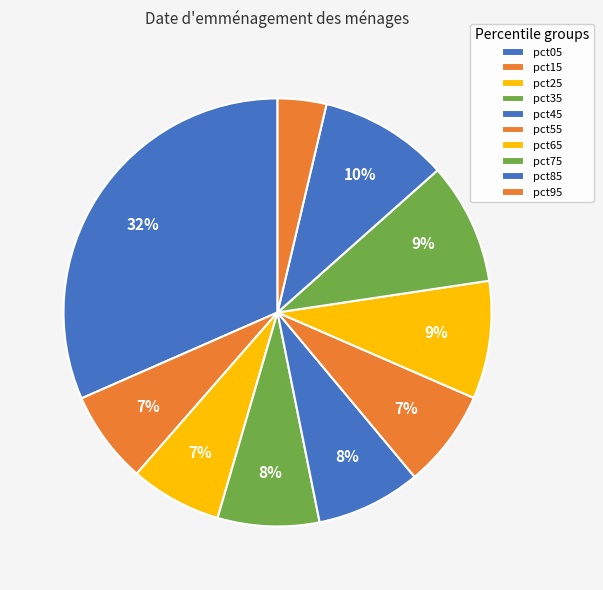

Between pct85 and pct75, which is larger?

pct85